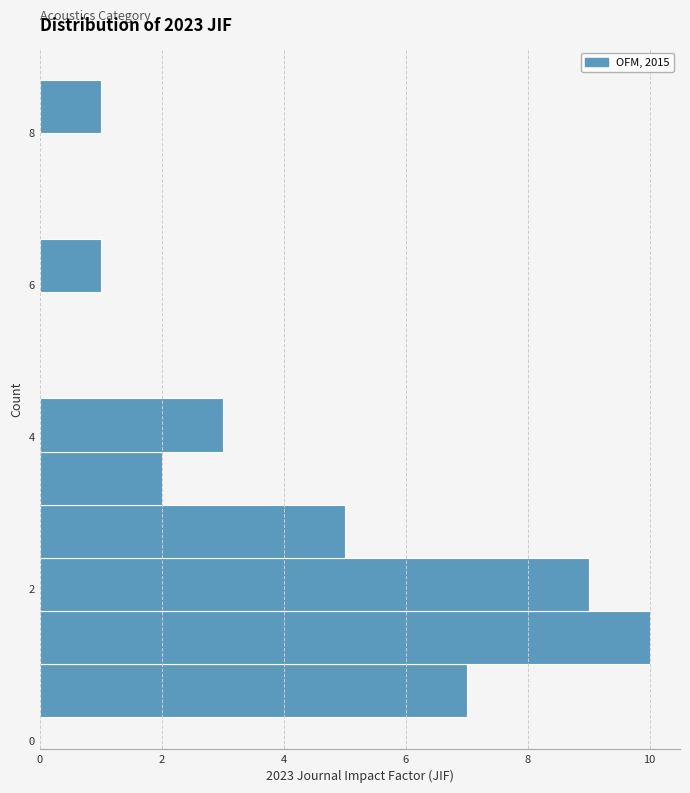

Around what value on the y-axis is the longest bar? Give the approximate position of its centre, as read against the axis.

1.4